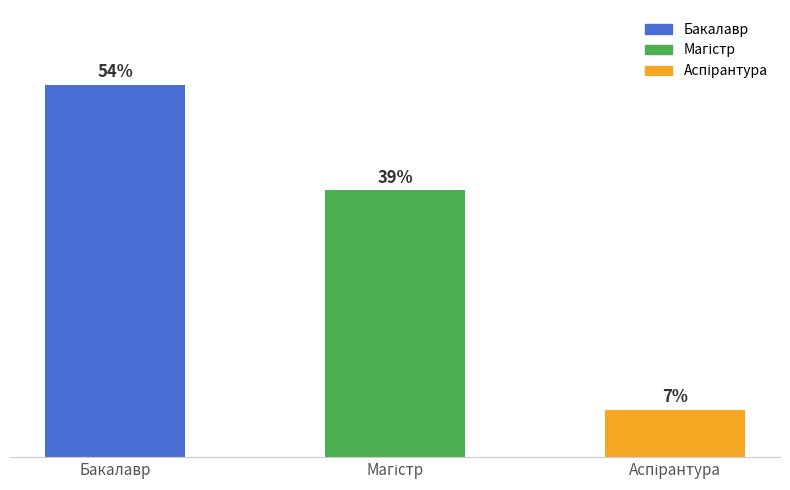

List the labels in order of value, largest first.

Бакалавр, Магістр, Аспірантура